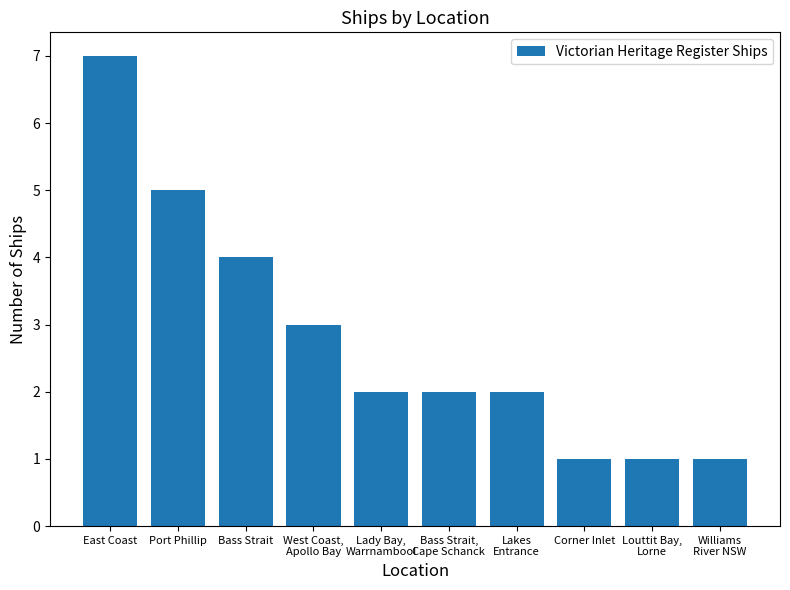

Reading left to right, transcribe all the data shown in this chart.

East Coast=7	Port Phillip=5	Bass Strait=4	West Coast,
Apollo Bay=3	Lady Bay,
Warrnambool=2	Bass Strait,
Cape Schanck=2	Lakes
Entrance=2	Corner Inlet=1	Louttit Bay,
Lorne=1	Williams
River NSW=1